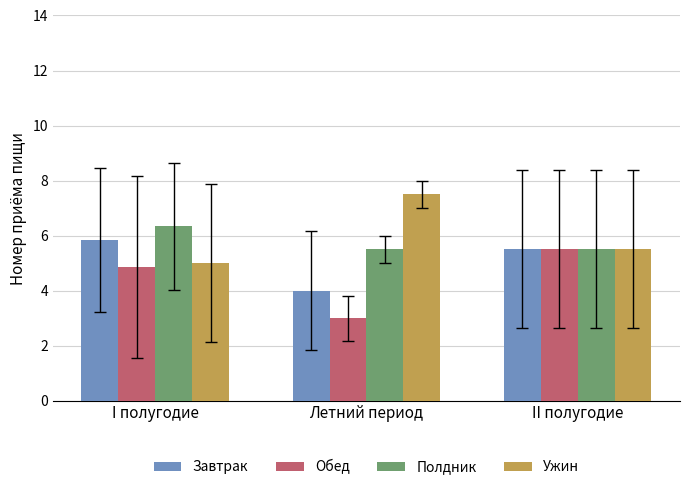

Is it true that Ужин equals 5.5 at II полугодие?

True